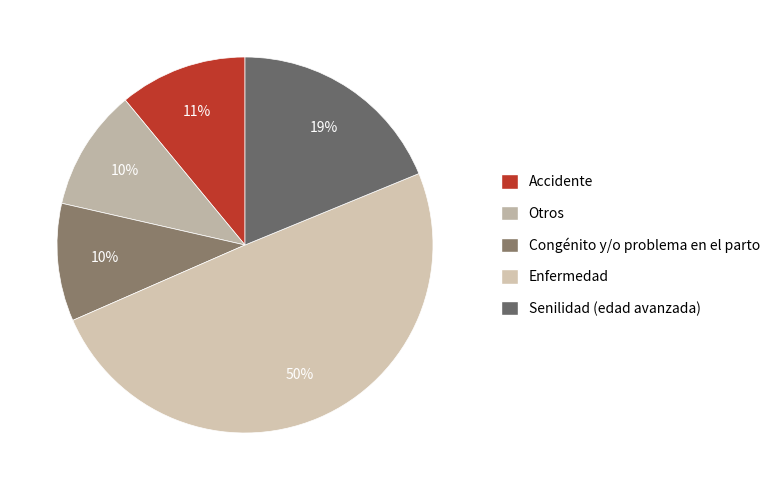

To the nearest percent, what portion does Congénito y/o problema en el parto represent?

10%